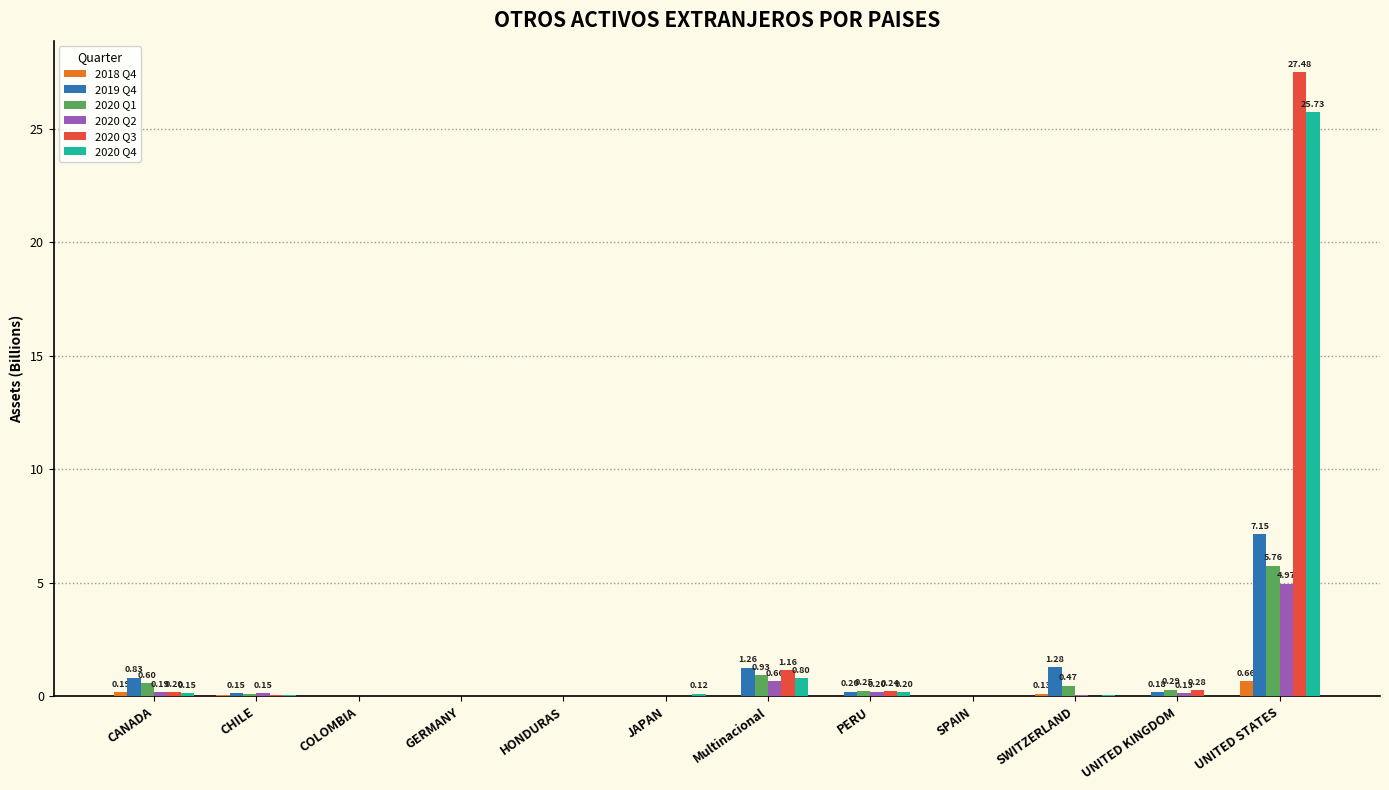

True or false: 2019 Q4 has a value of 7.1 at UNITED STATES.

True